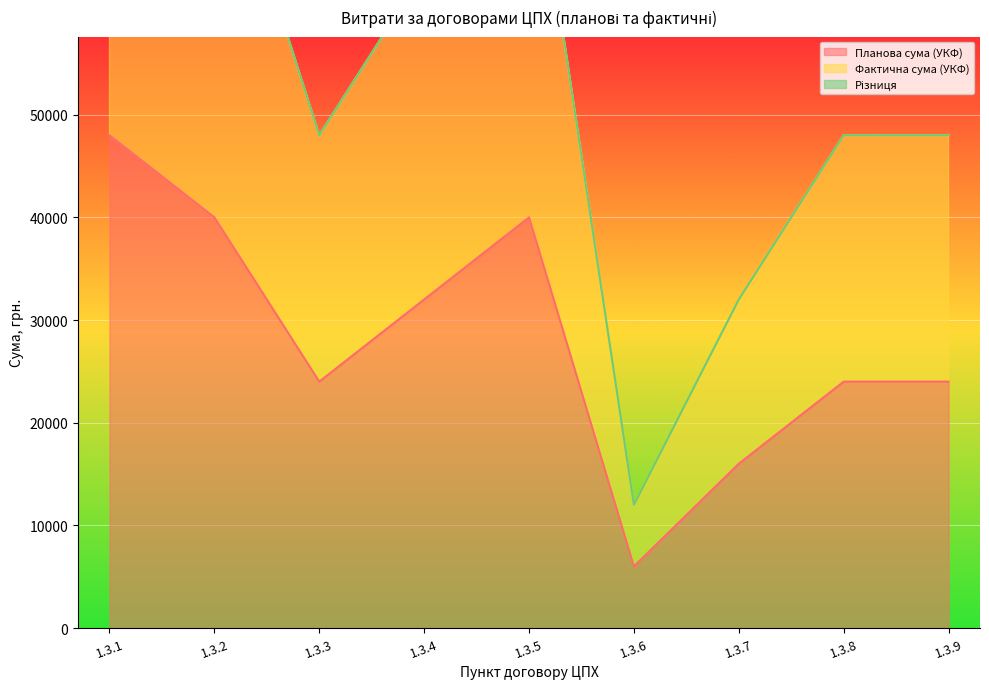

Which category has the lowest value across all series?

1.3.6